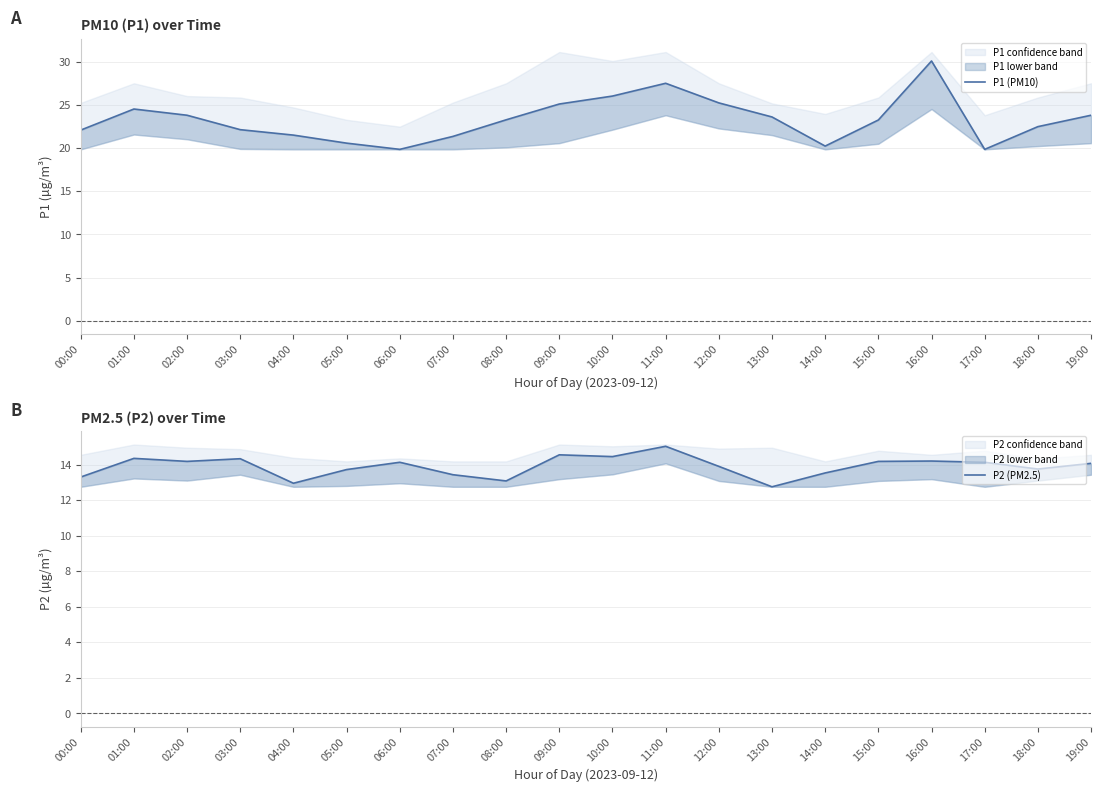

True or false: P1 (PM10) and P2 (PM2.5) cross at least once.

False